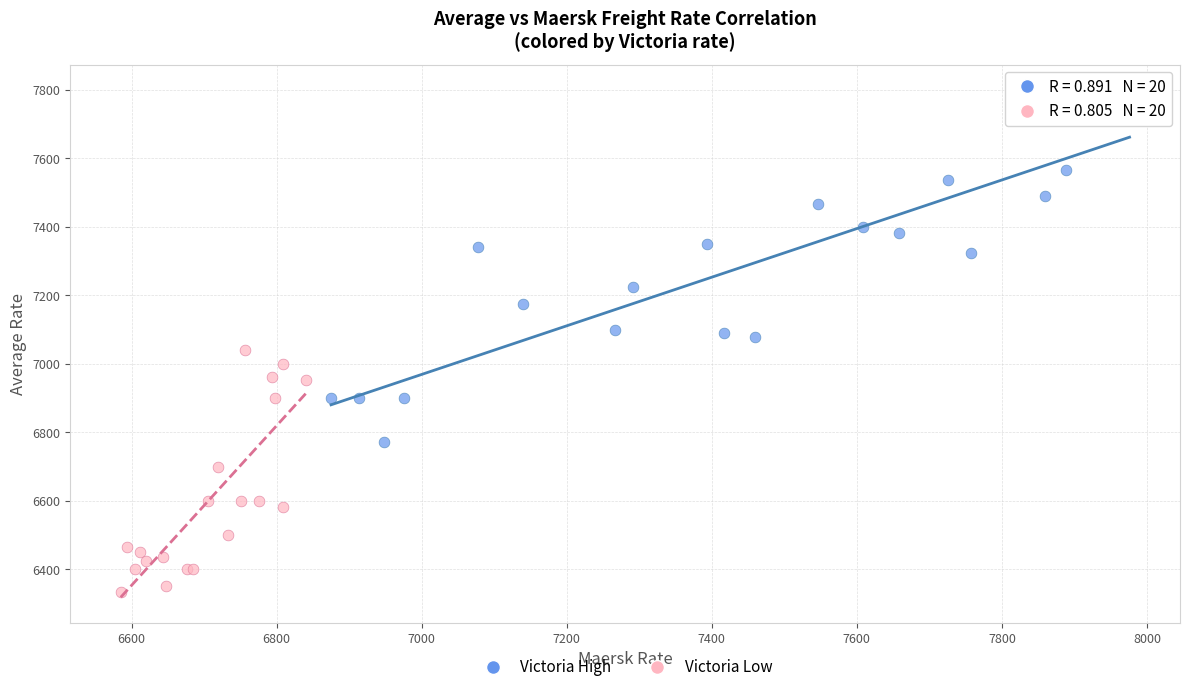

Which series reaches the maximum Y coordinate?

Victoria High